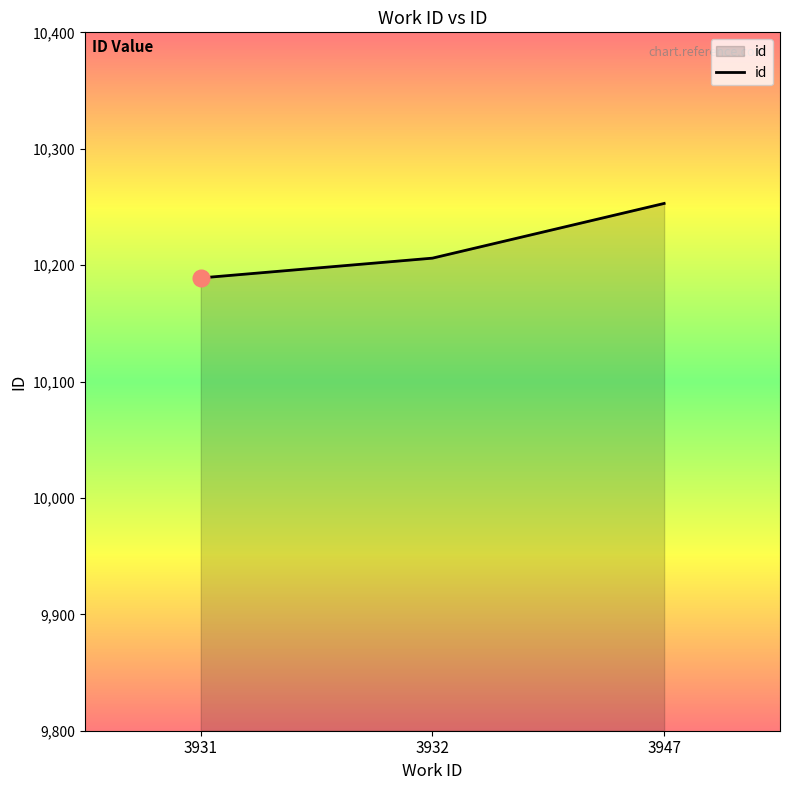

The value at 3947 is 14297. True or false?

False